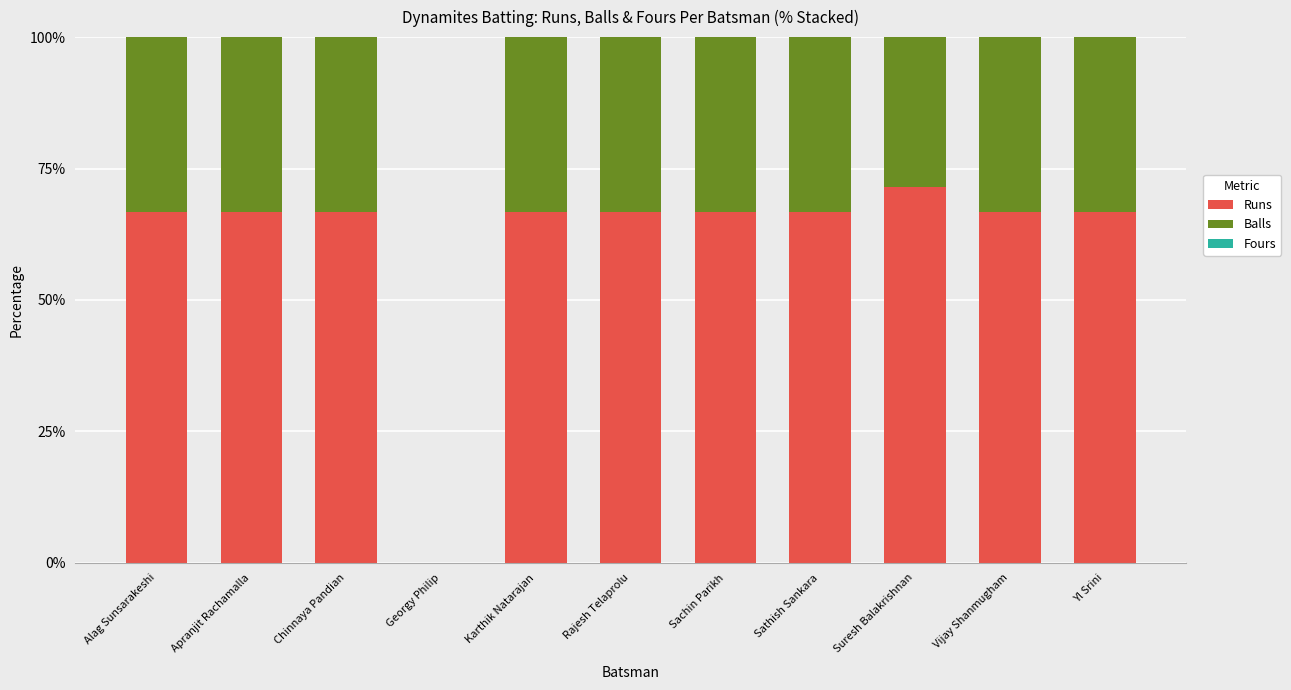

At which label does Runs reach its peak?

Suresh Balakrishnan